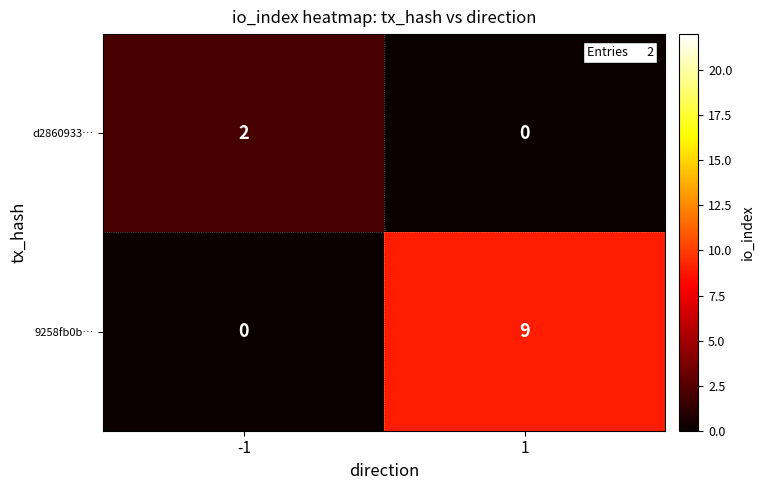

Rank the series at 1 from highest to lowest value.

9258fb0b…, d2860933…